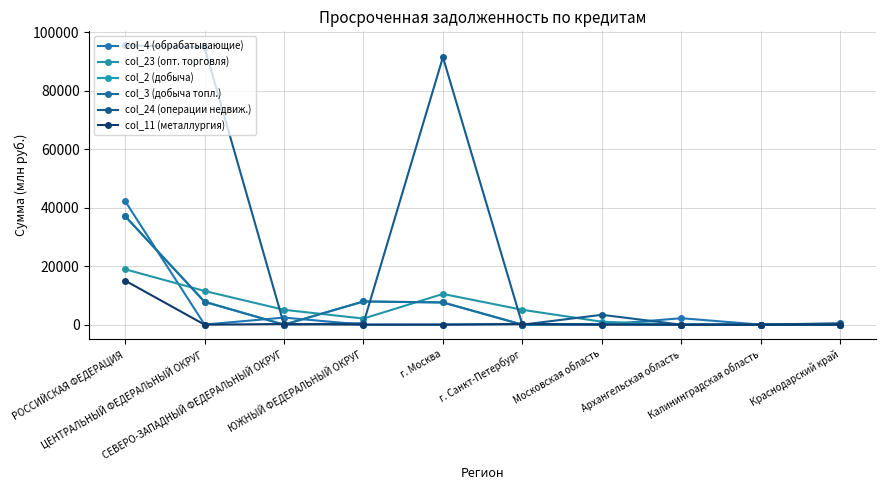

At which category is the sum across all series the highest?

РОССИЙСКАЯ ФЕДЕРАЦИЯ